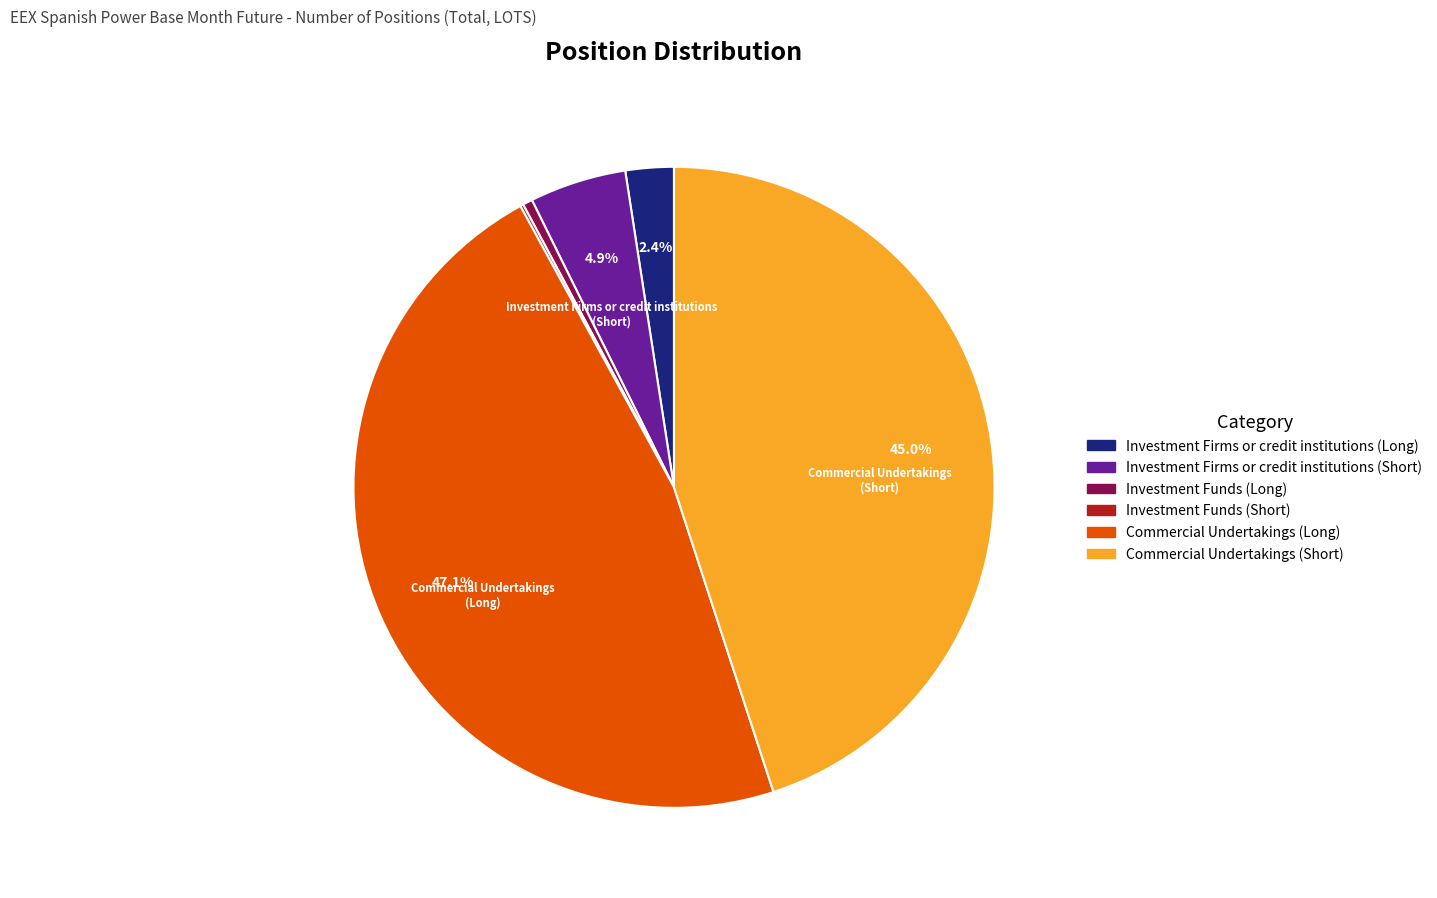

What percentage is NOT represented by Investment Firms or credit institutions (Long)?

97.6%